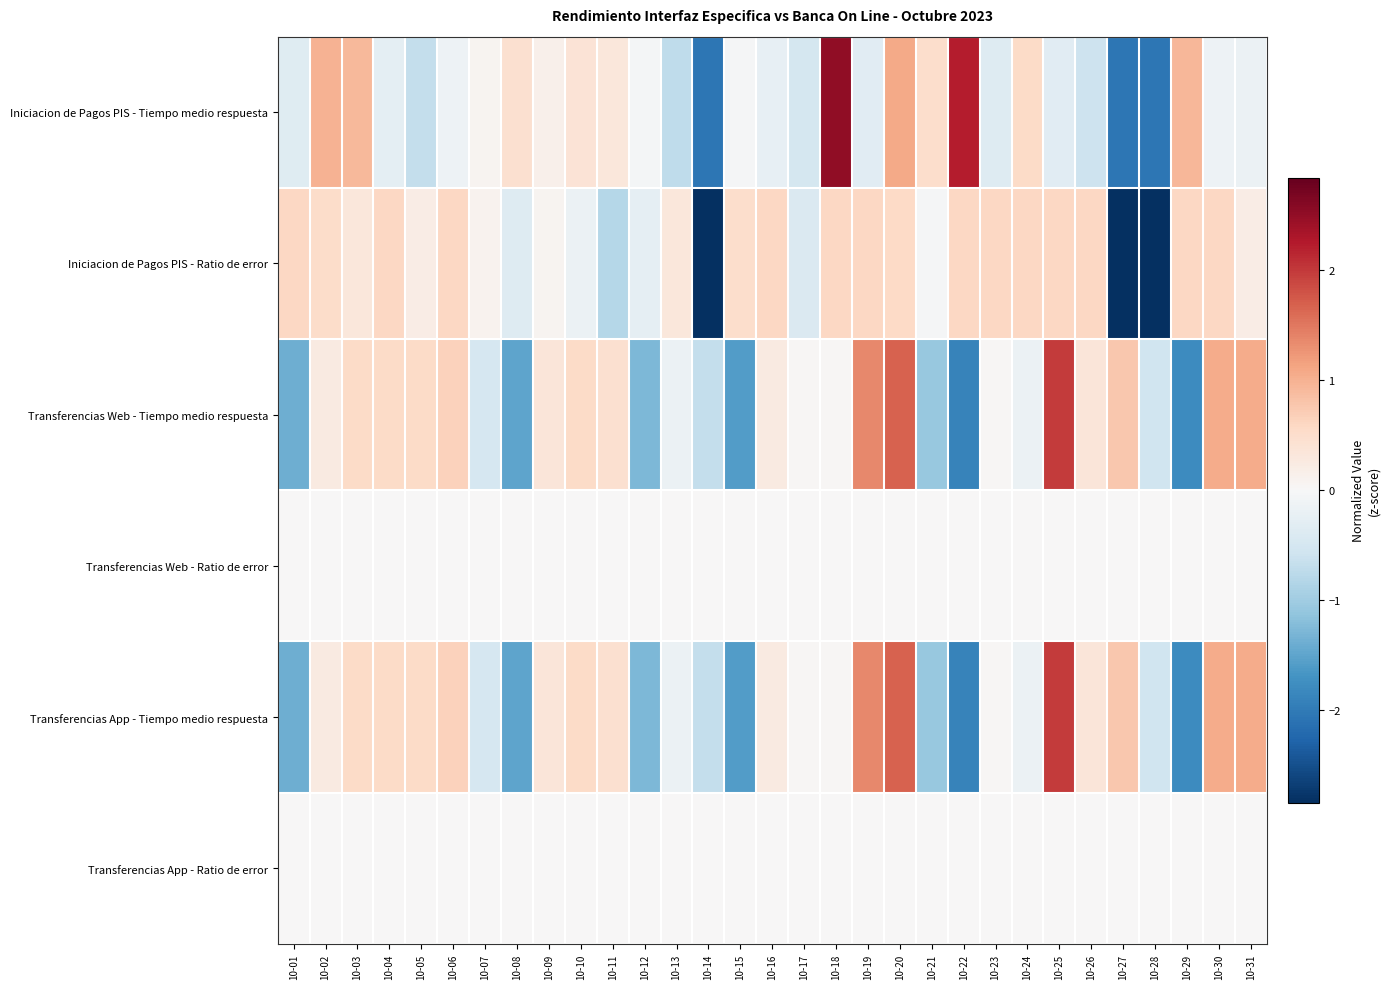

Rank the series at 10-12 from highest to lowest value.

Transferencias Web - Ratio de error, Transferencias App - Ratio de error, Iniciacion de Pagos PIS - Tiempo medio respuesta, Iniciacion de Pagos PIS - Ratio de error, Transferencias Web - Tiempo medio respuesta, Transferencias App - Tiempo medio respuesta